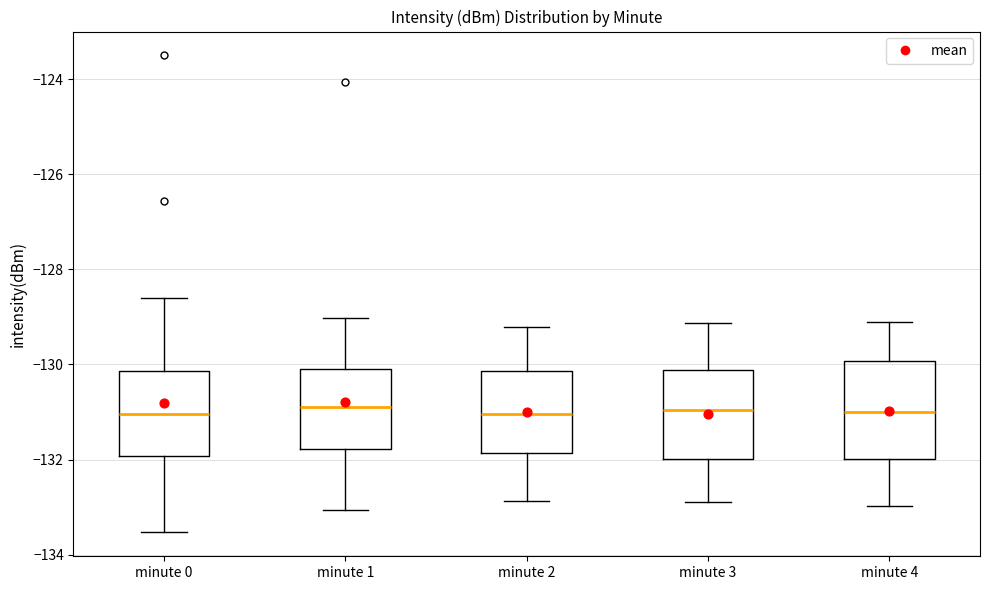

Reading left to right, read every box against the y-axis: the position of its median line, the range the box covers, and the ends of its whiskers. The values are not printed on the chart, so give them approximately, as read against the axis.

minute 0: median -131.0, box -132.0 to -130.2, whiskers -133.6 to -128.6
minute 1: median -130.8, box -131.8 to -130.2, whiskers -133.0 to -129.0
minute 2: median -131.0, box -131.8 to -130.2, whiskers -132.8 to -129.2
minute 3: median -131.0, box -132.0 to -130.2, whiskers -132.8 to -129.2
minute 4: median -131.0, box -132.0 to -130.0, whiskers -133.0 to -129.0